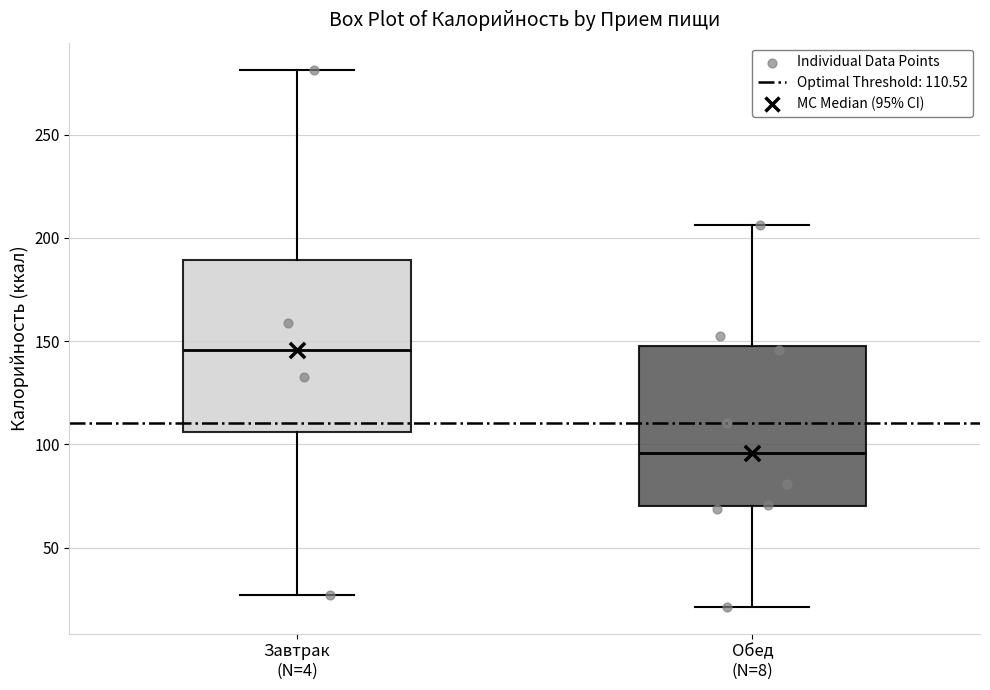

Which box's median line is the lowest?

Обед (N=8)